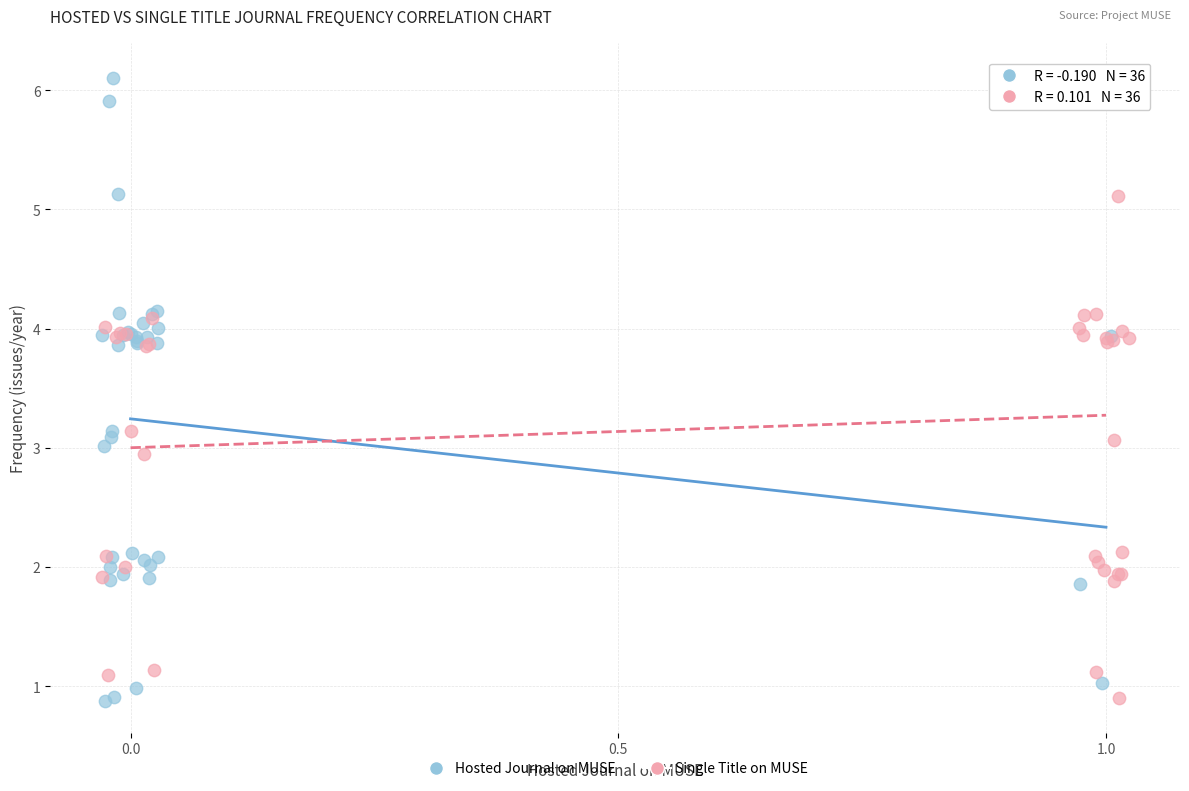

What are all the series names shown in the legend?

Hosted Journal on MUSE, Single Title on MUSE